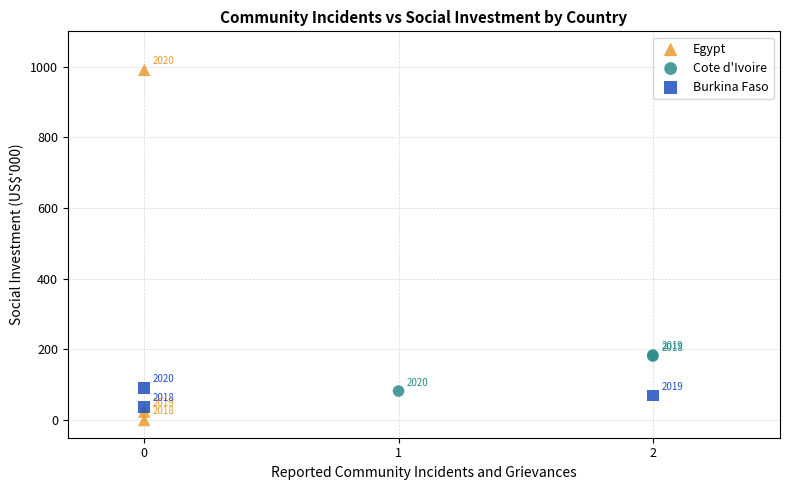

Which series contains the lowest Y value?

Egypt